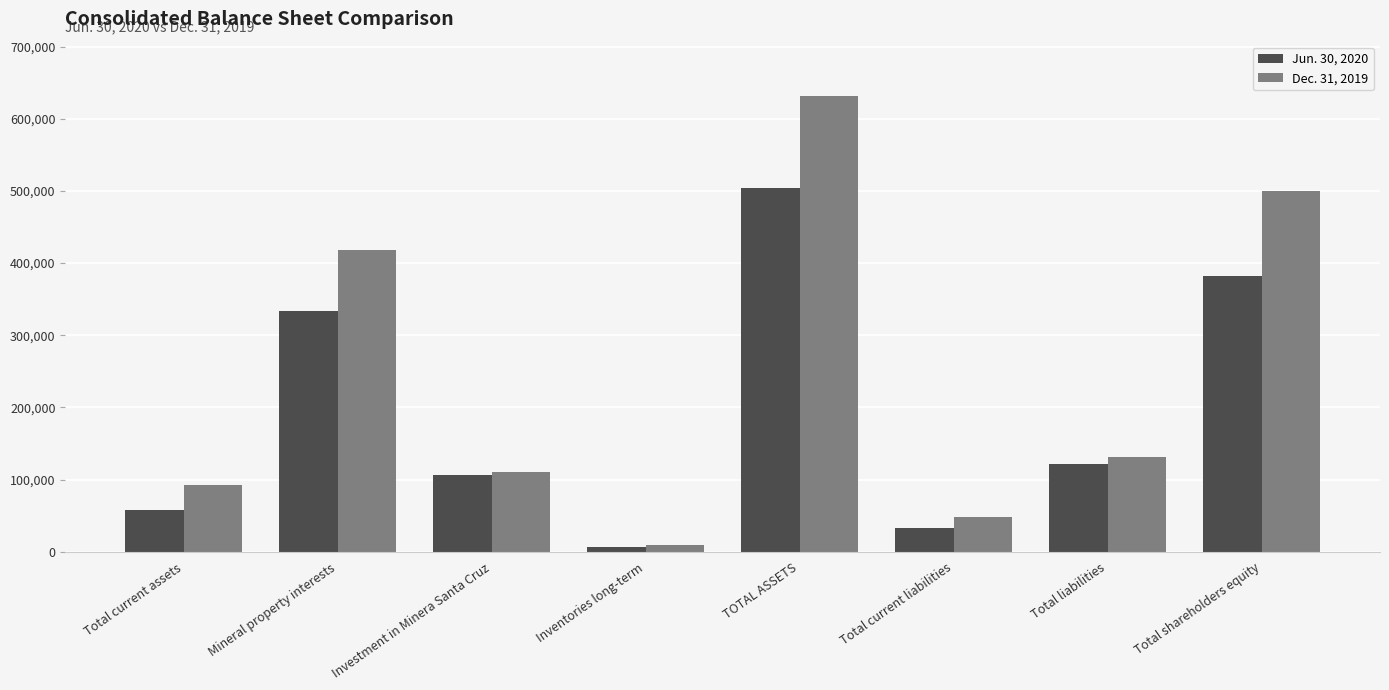

At which label does Jun. 30, 2020 first exceed 121995?

Mineral property interests